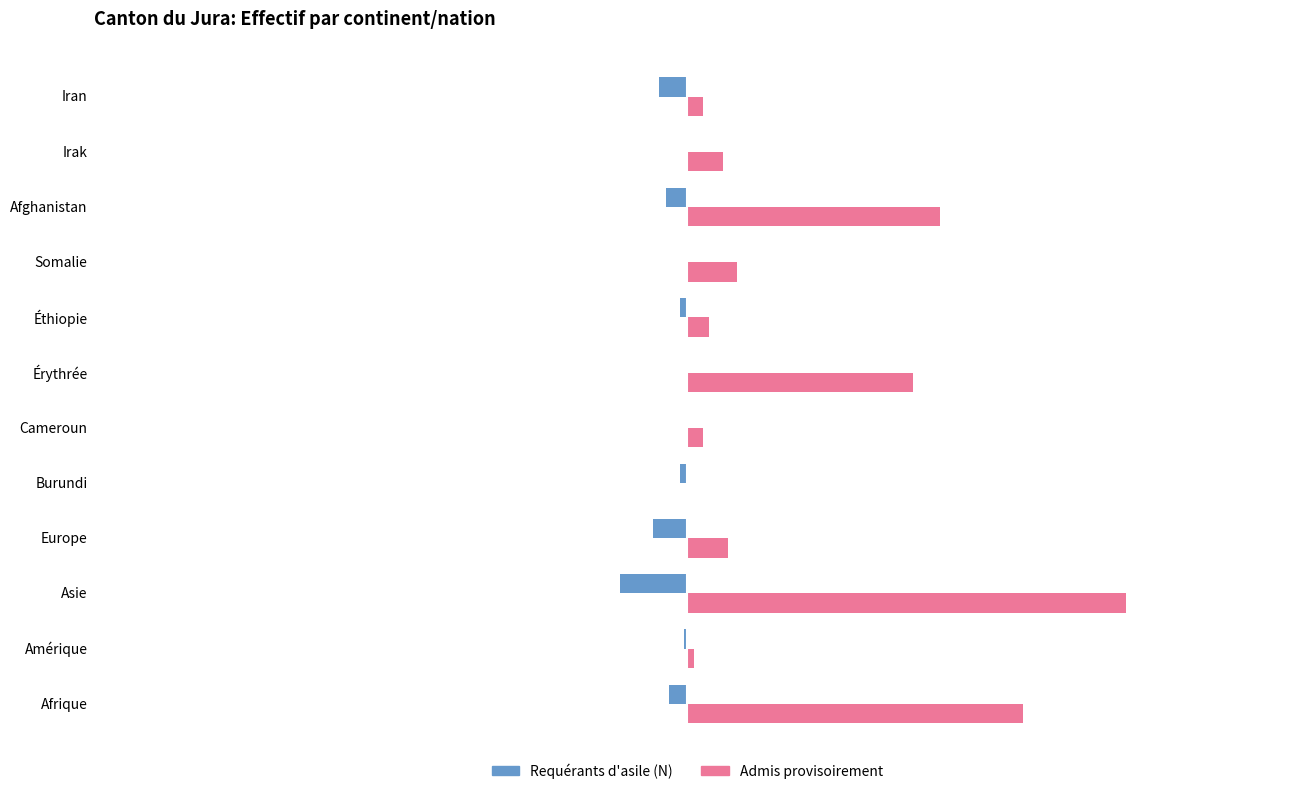

At which category does the chart reach its peak across all series?

Asie